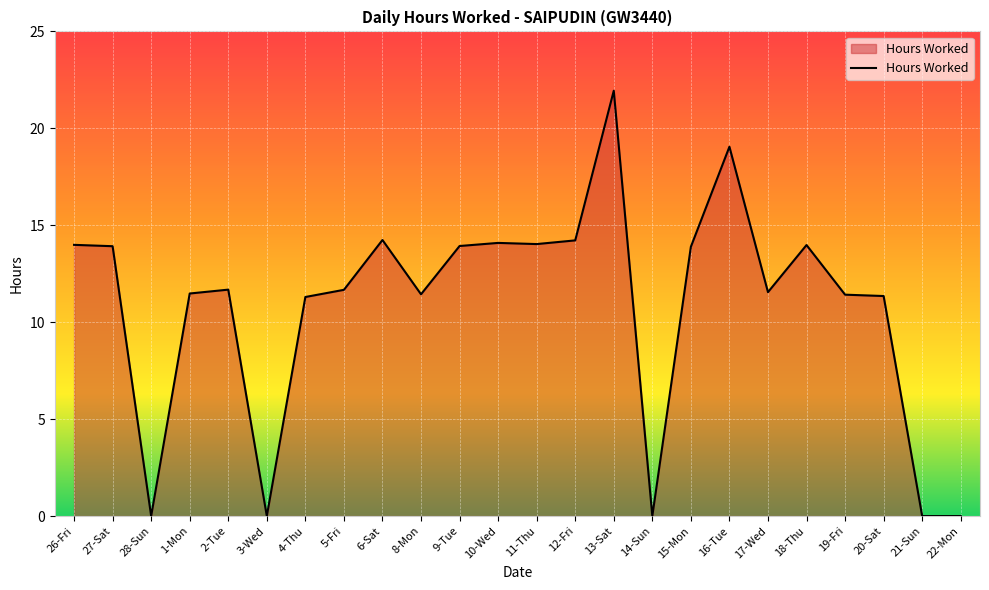

What is the change in value from 12-Fri to 17-Wed?

-2.7